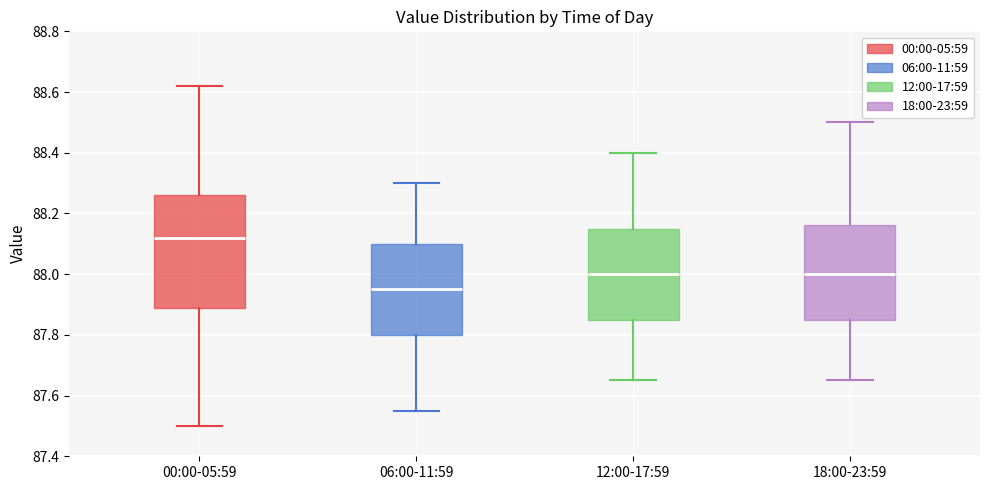

Where is the upper edge of the box for 12:00-17:59 on the y-axis? The values are not printed on the chart, so give them approximately, as read against the axis.

88.16